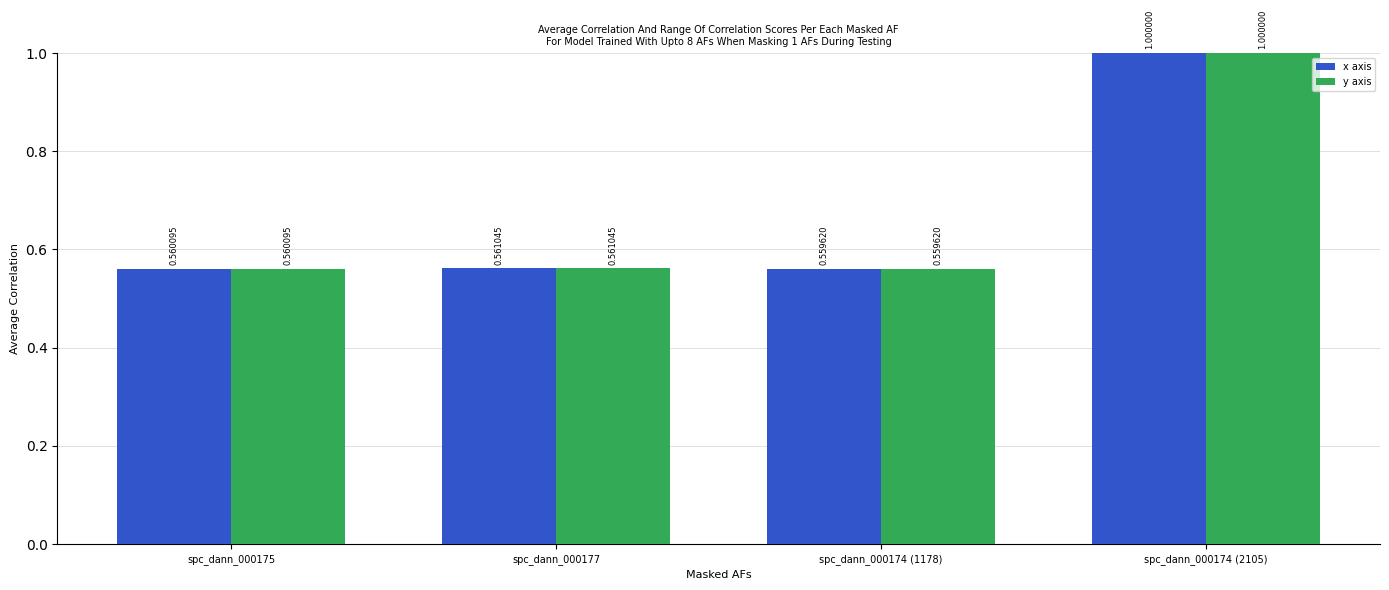

How many bars are there in each group?

2